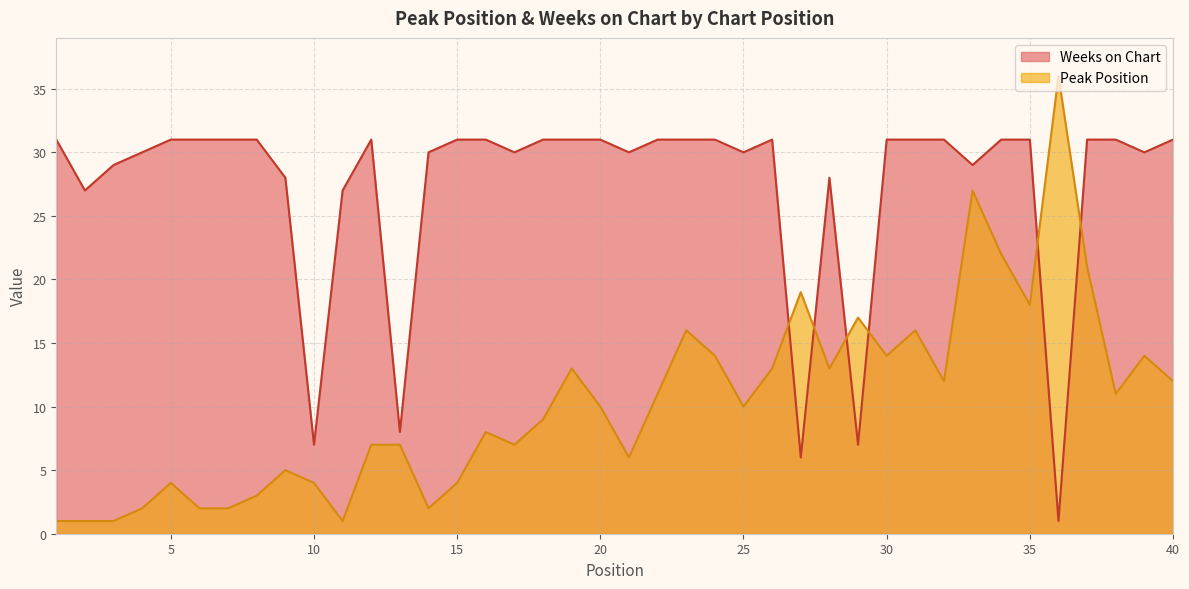

What are all the series names shown in the legend?

Weeks on Chart, Peak Position